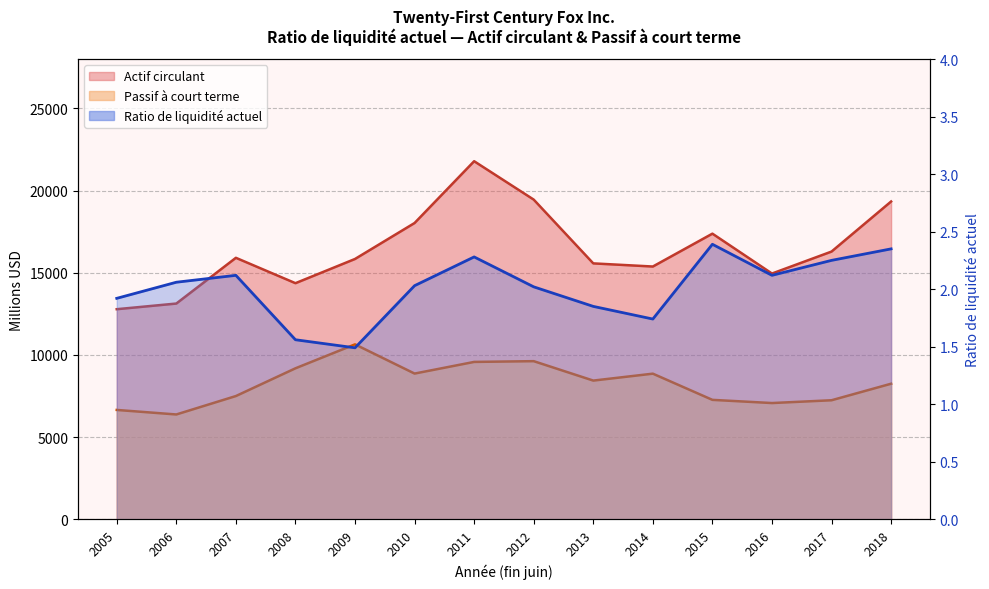

At which label is Ratio de liquidité actuel closest to 1?

2009